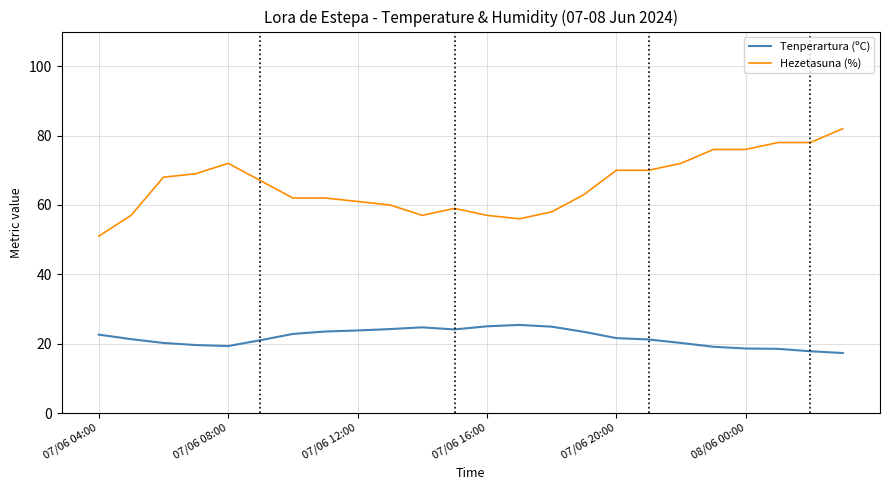

What is the lowest value of the Tenperartura (ºC) series?

17.3